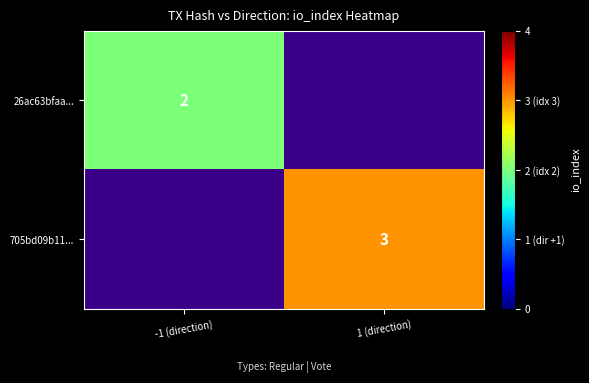

At how many categories does at least one series exceed 2?

1